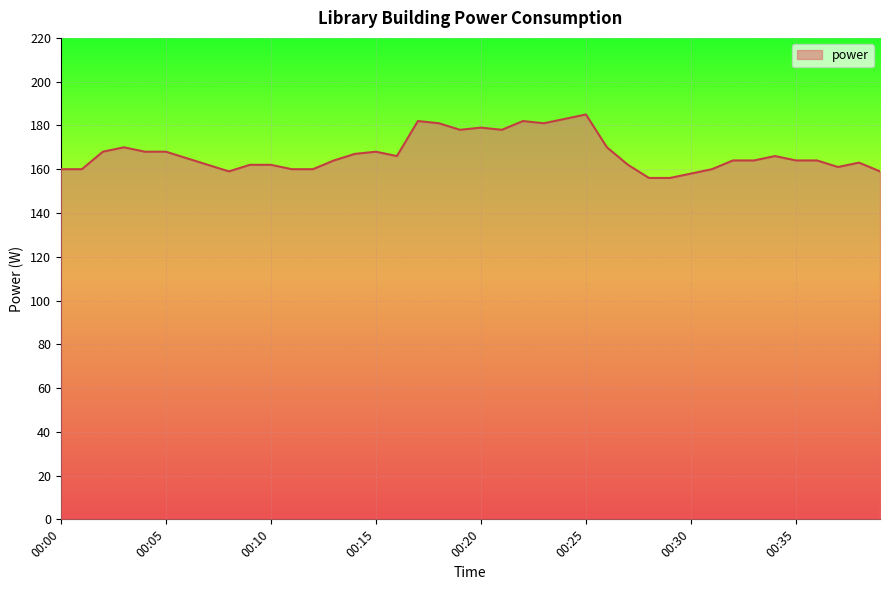

What is the minimum value shown in the chart?

156